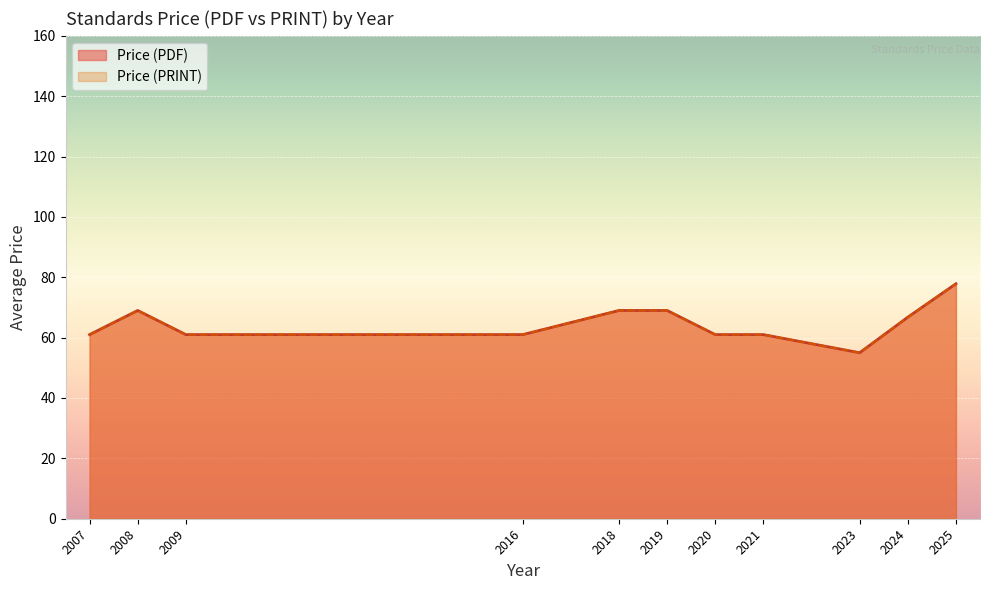

Is it true that Price (PDF) equals 61.0 at 2020?

True